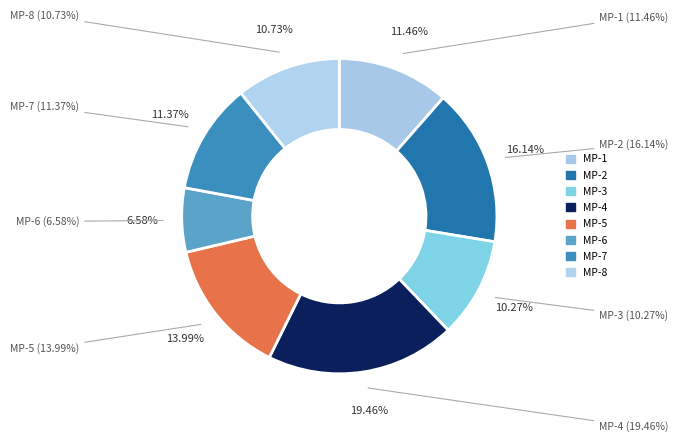

Which slice is the smallest?

MP-6